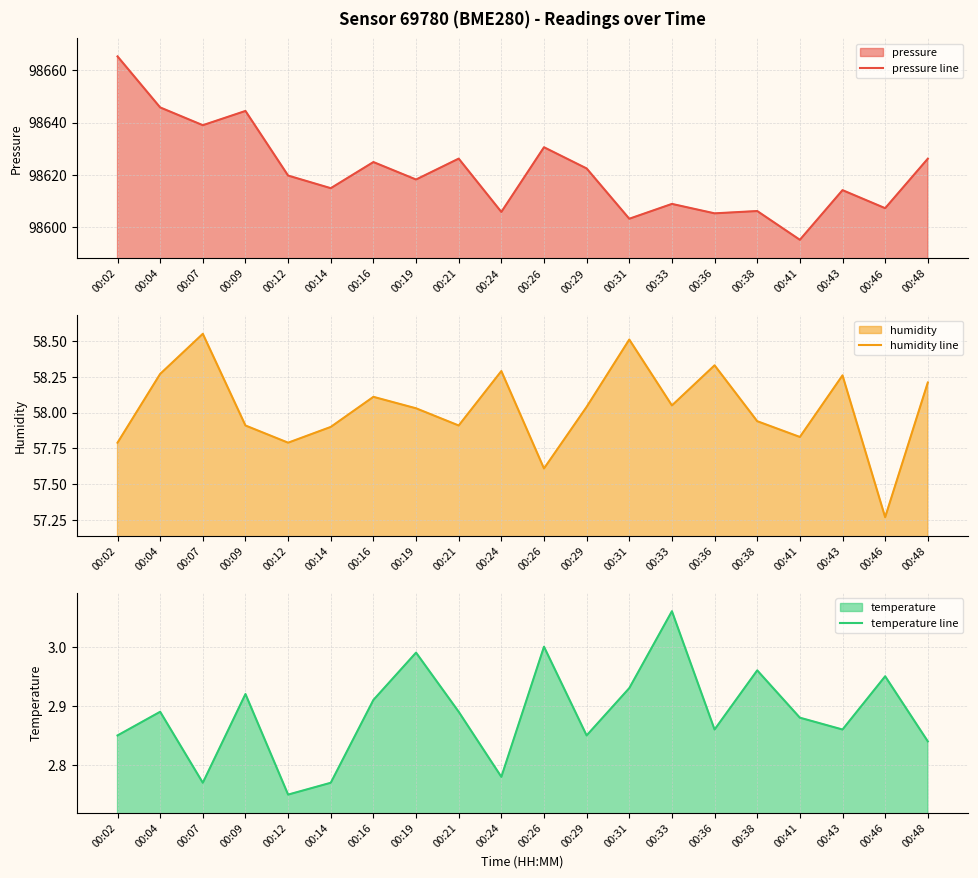

What is the lowest value of the temperature line series?

2.8